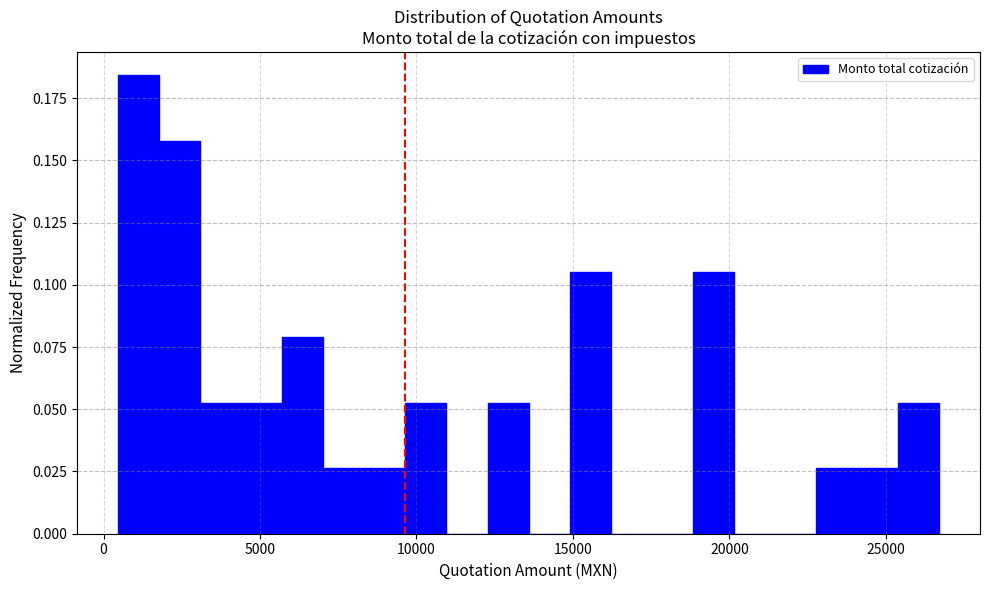

Around what value on the x-axis is the tallest bar? Give the approximate position of its centre, as read against the axis.

1000